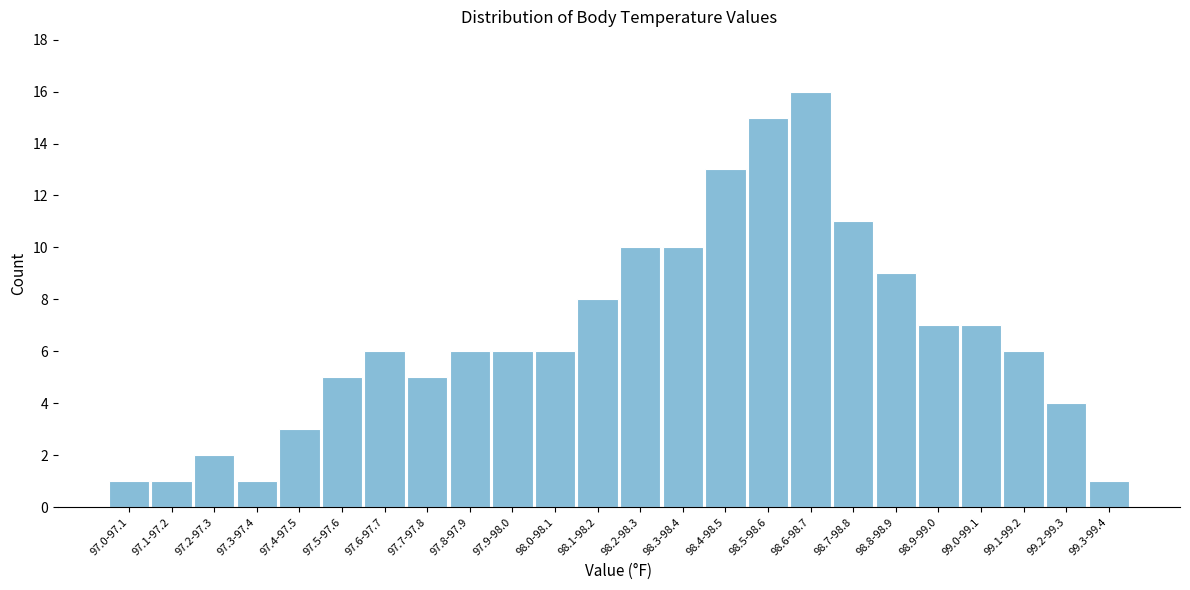

Reading left to right, what are all the values shown in this chart?

1	1	2	1	3	5	6	5	6	6	6	8	10	10	13	15	16	11	9	7	7	6	4	1